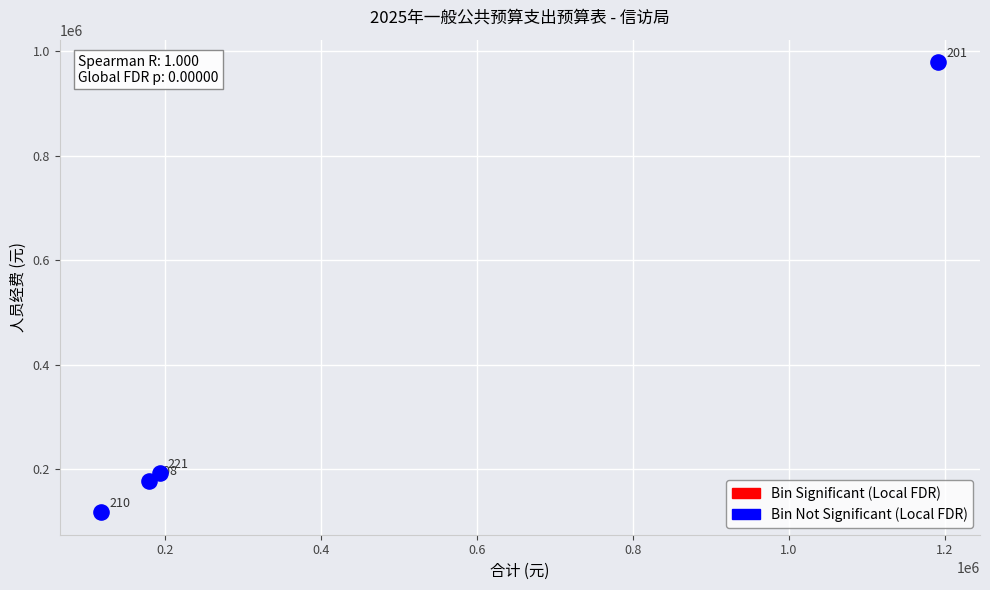

What is the range of Y values (max minus min)?

861404